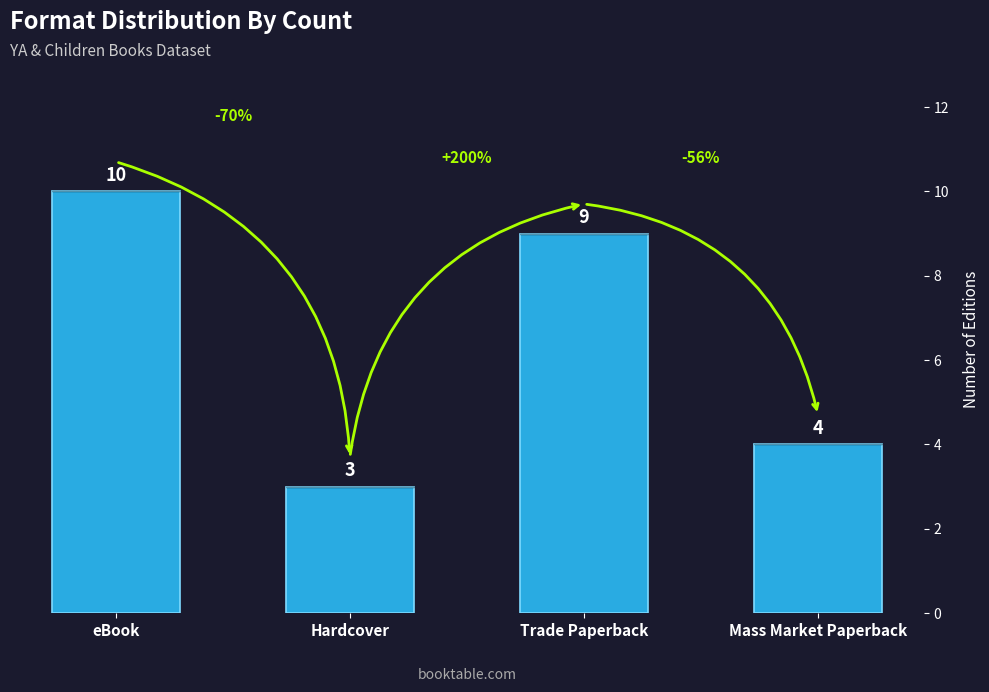

List the labels in order of value, largest first.

eBook, Trade Paperback, Mass Market Paperback, Hardcover